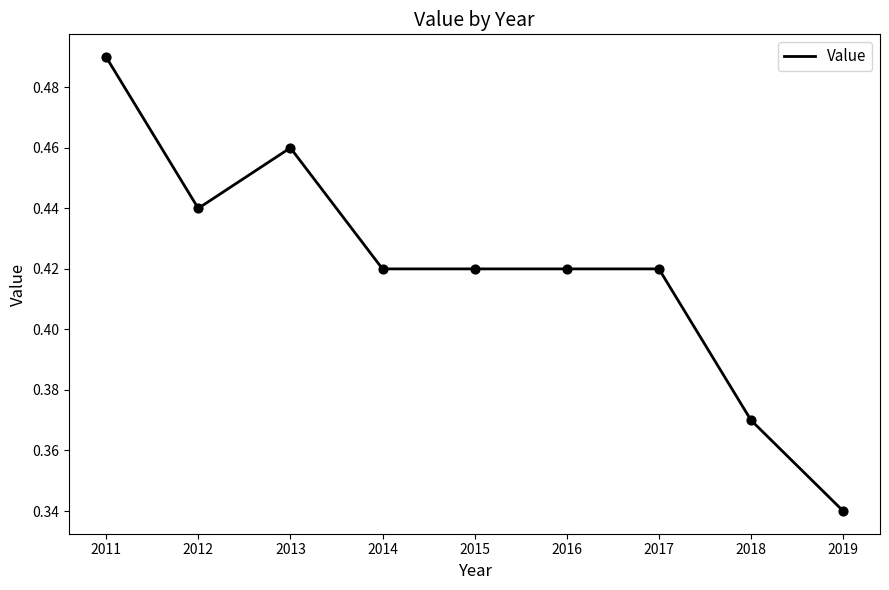

Which has a higher value, 2017 or 2011?

2011